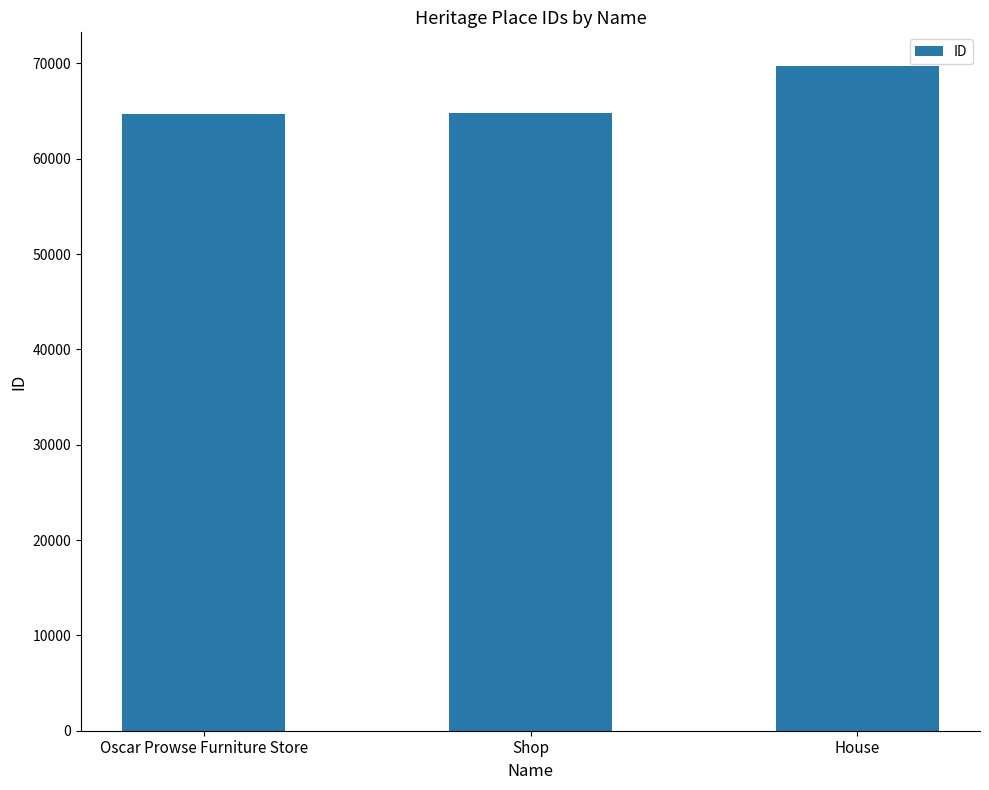

What is the smallest value displayed?

64729